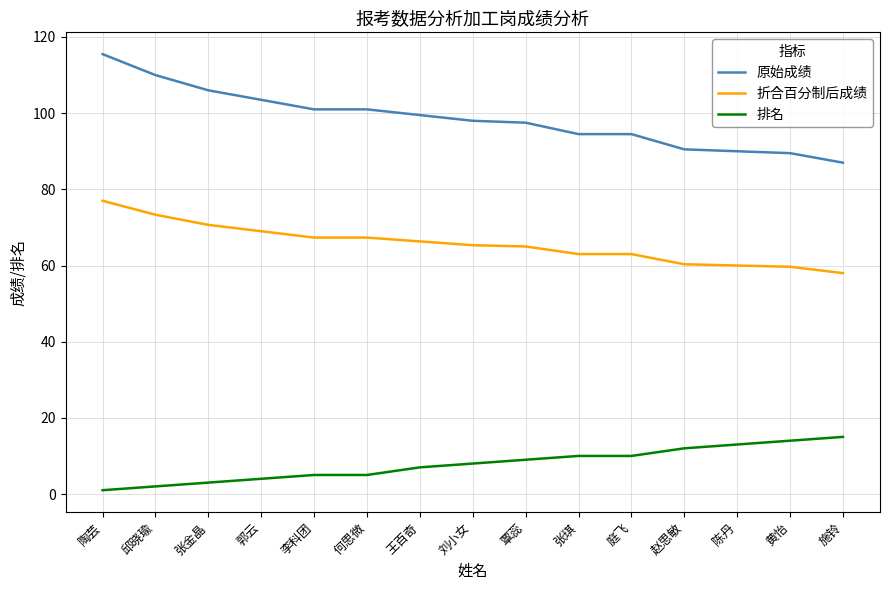

What is the sum of all 原始成绩 values?

1478.0